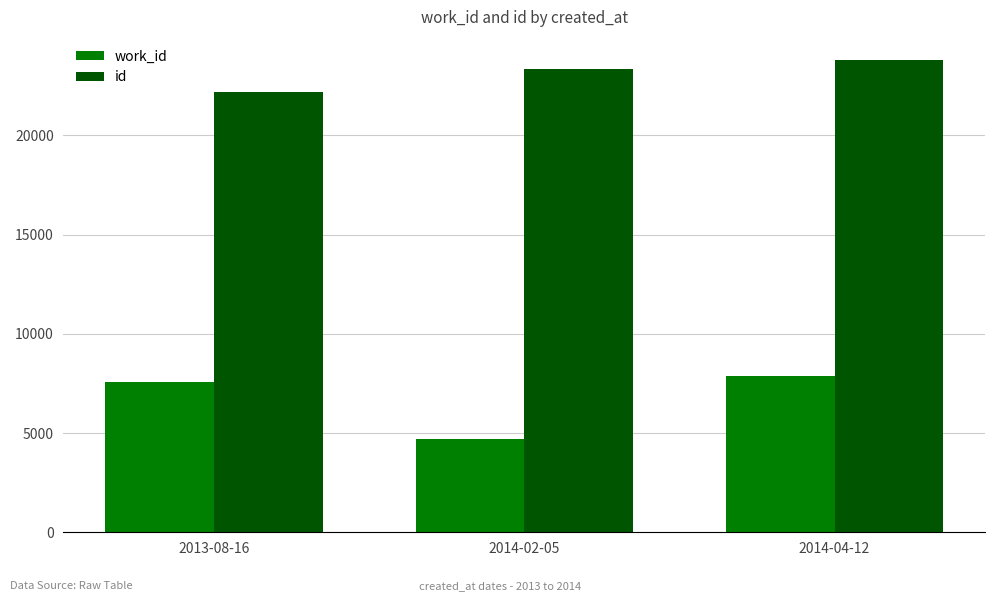

What is the label of the 2nd bar from the right?

2014-02-05